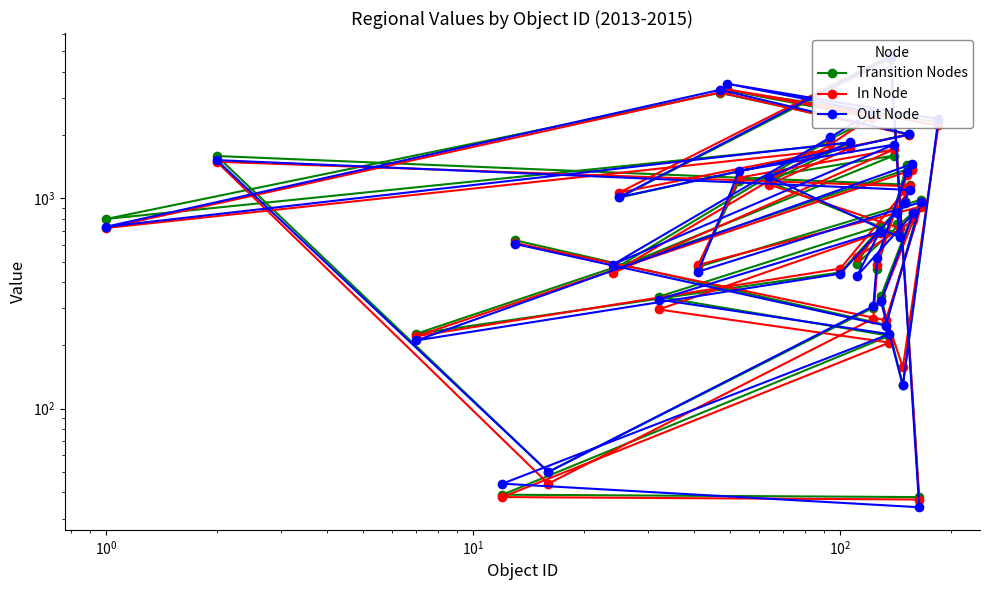

In Out Node, how many points are lower than both neighbors (excluding endpoints)?

11